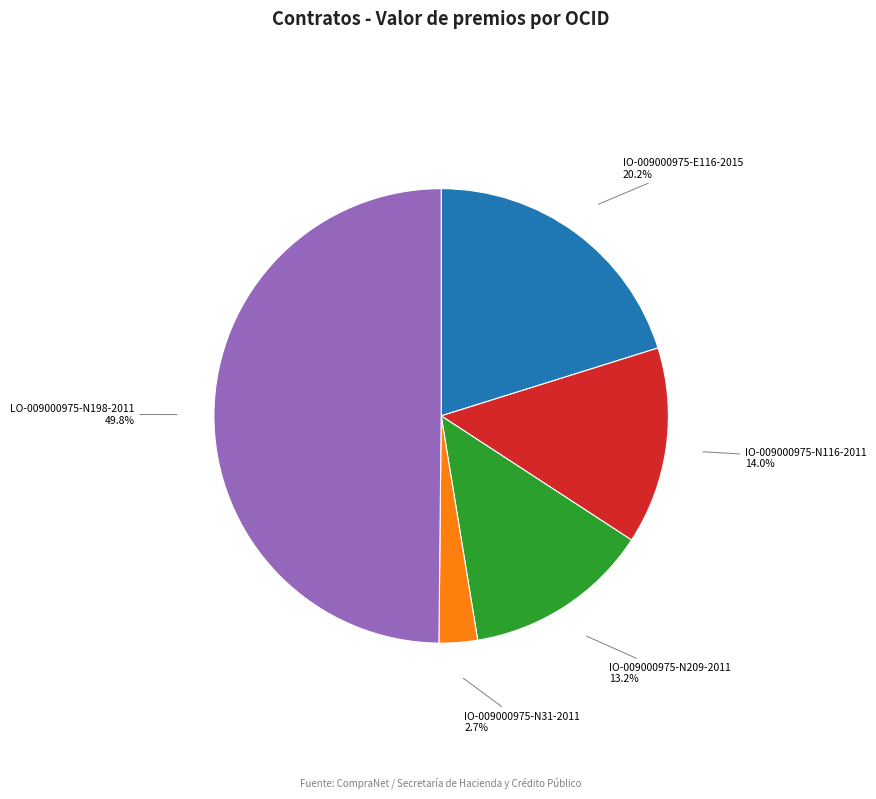

Combined, do LO-009000975-N198-2011 and IO-009000975-N31-2011 account for over 50%?

Yes